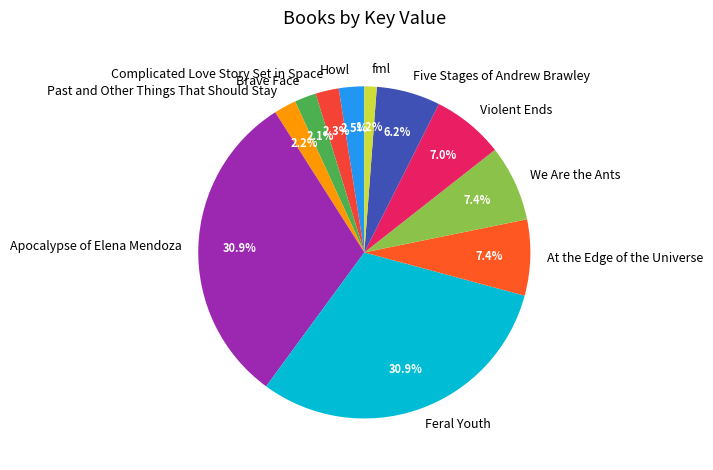

What percentage is the Complicated Love Story Set in Space slice, to the nearest percent?

2%